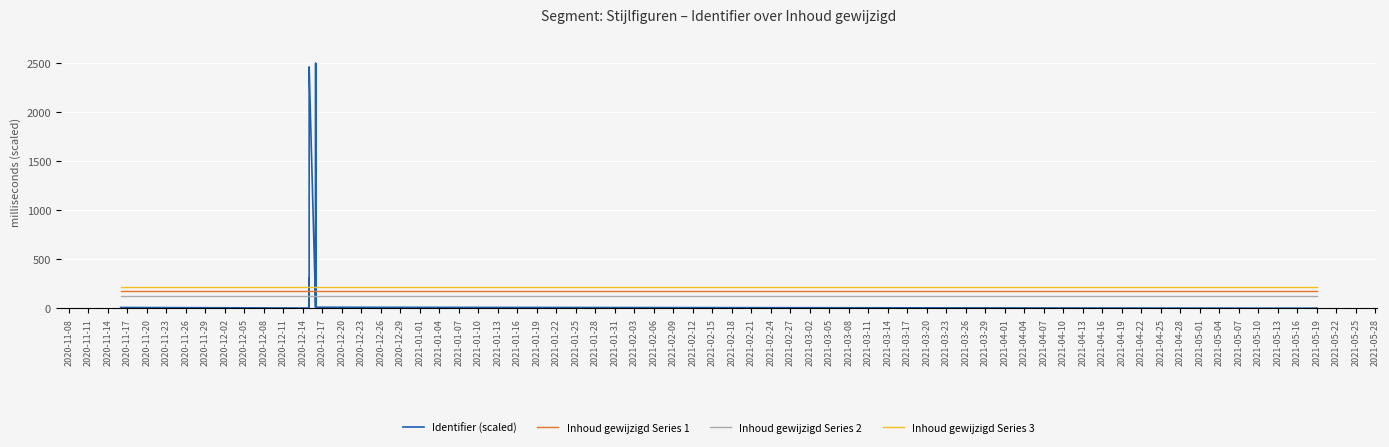

True or false: Inhoud gewijzigd Series 2 and Inhoud gewijzigd Series 3 intersect in this chart.

False